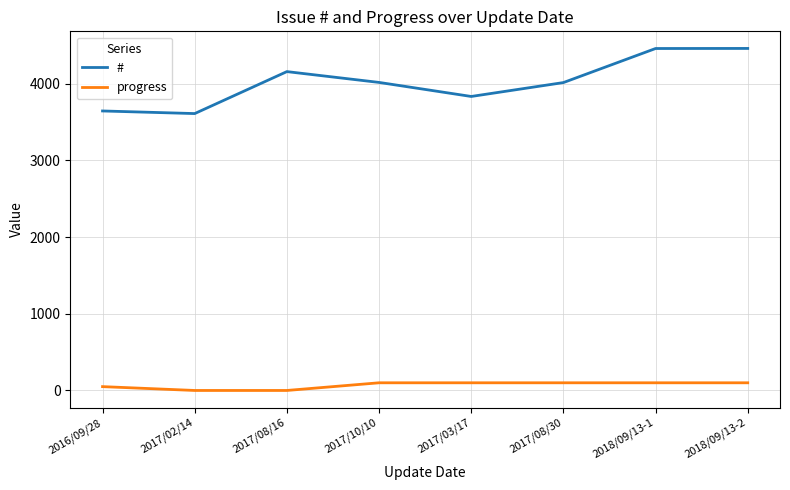

Where is progress nearest to the value 50?

2016/09/28